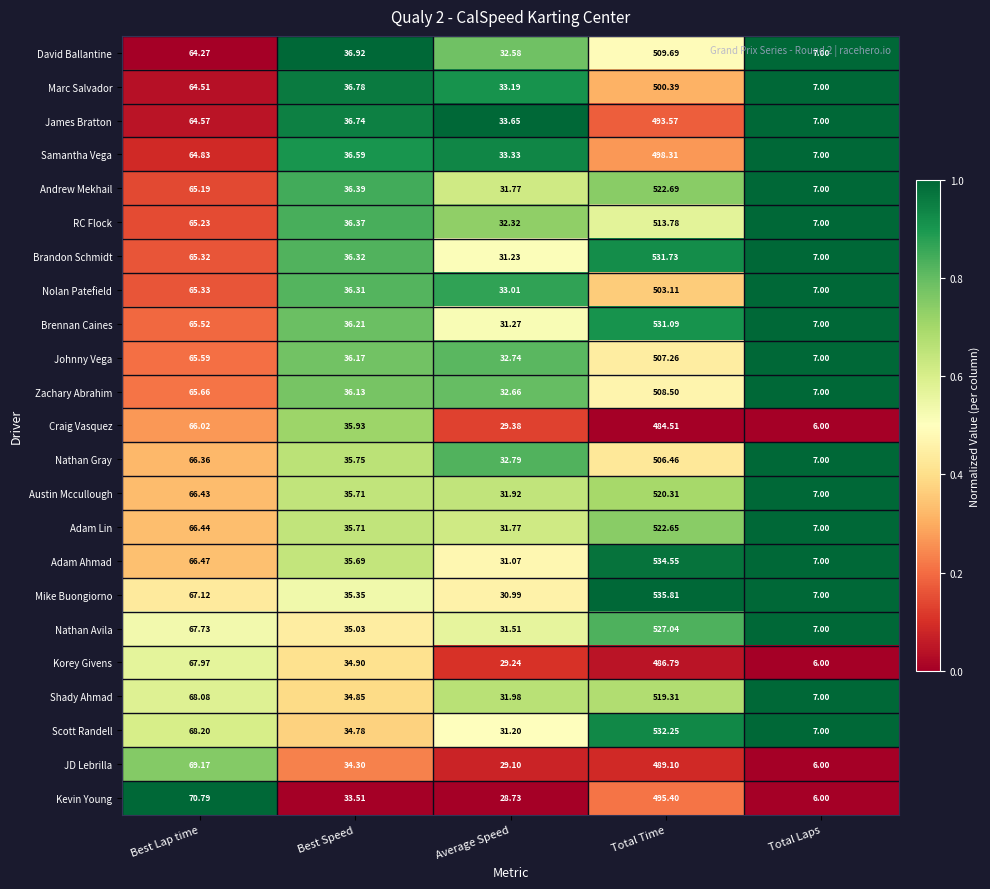

At which category does the chart reach its minimum across all series?

Total Laps